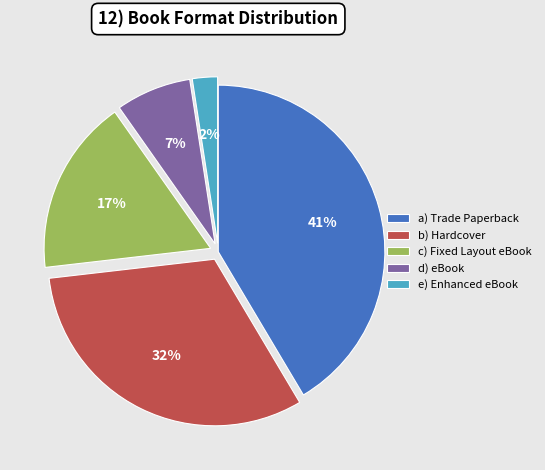

To the nearest percent, what portion does e) Enhanced eBook represent?

2%